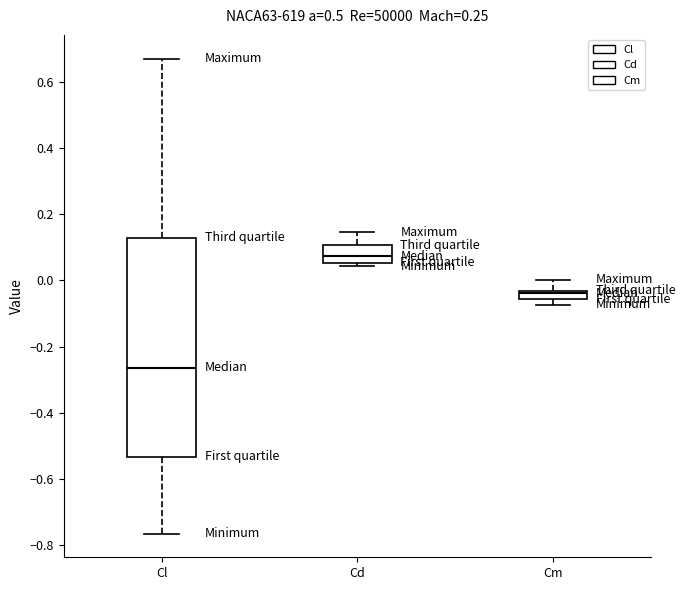

Comparing the boxes themselves (not the whiskers), which one is the tallest?

Cl